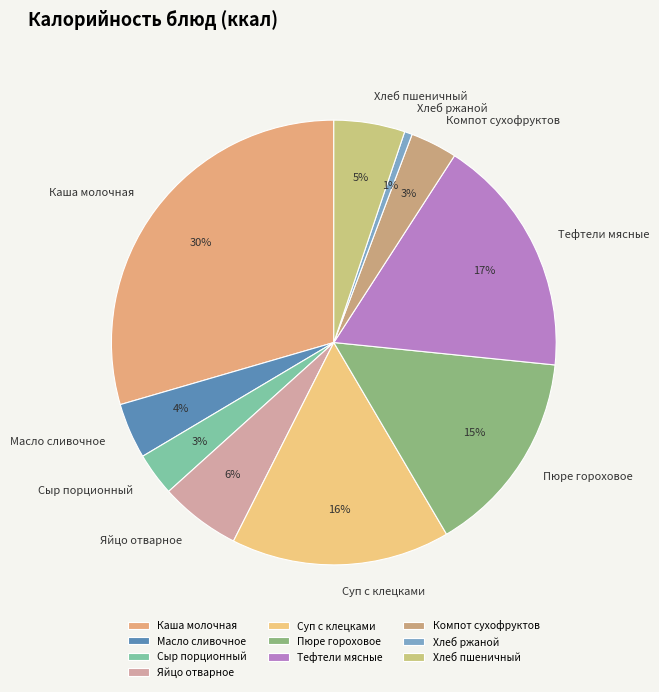

Between Хлеб пшеничный and Пюре гороховое, which is larger?

Пюре гороховое